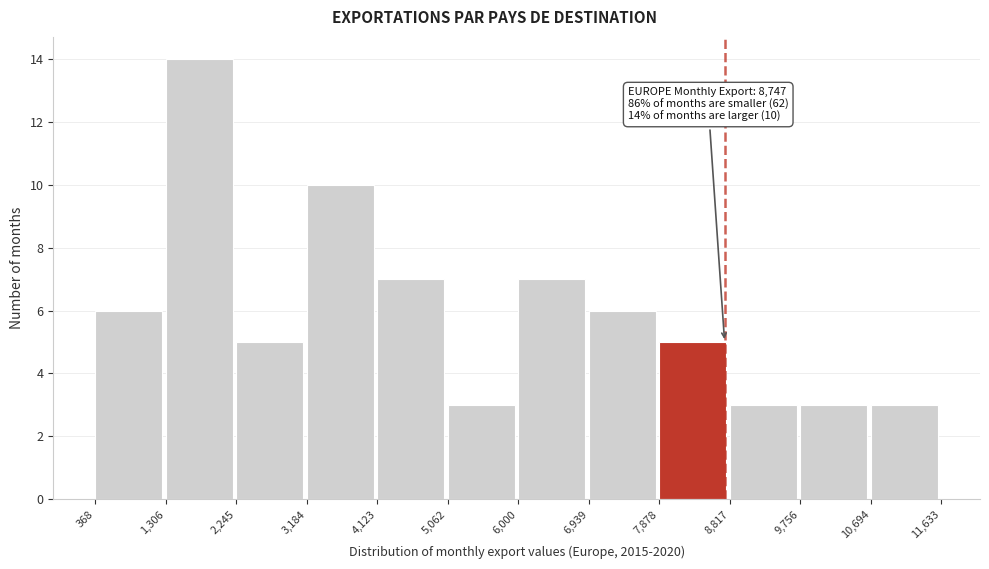

Over which range of the x-axis is the bar tallest?

1,306 to 2,245